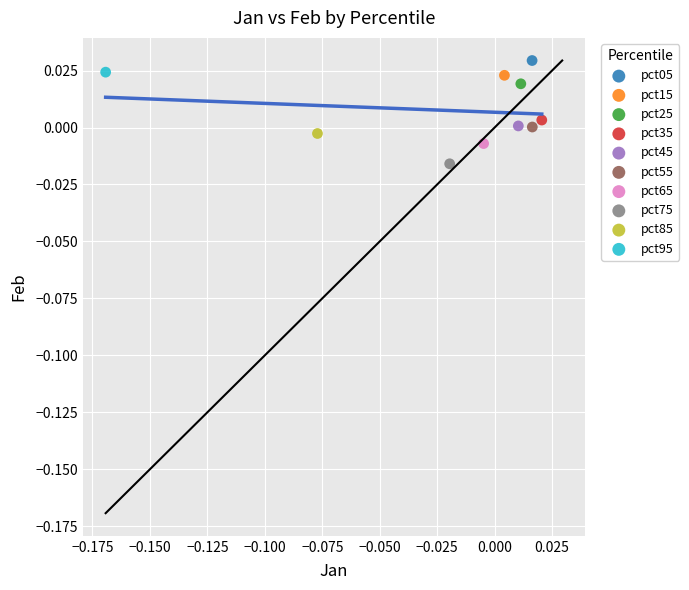

Which series contains the lowest Y value?

pct75